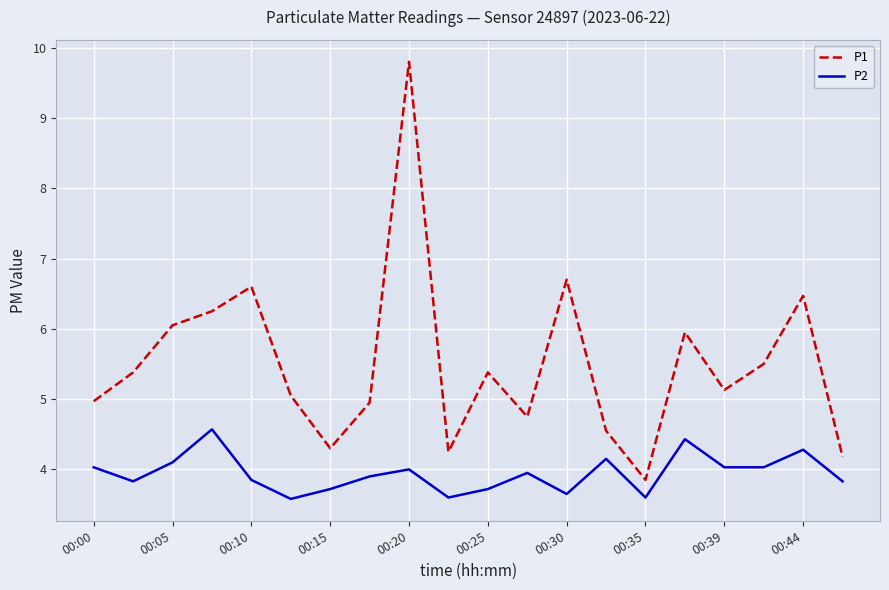

Rank the series by their maximum value, from highest to lowest.

P1, P2